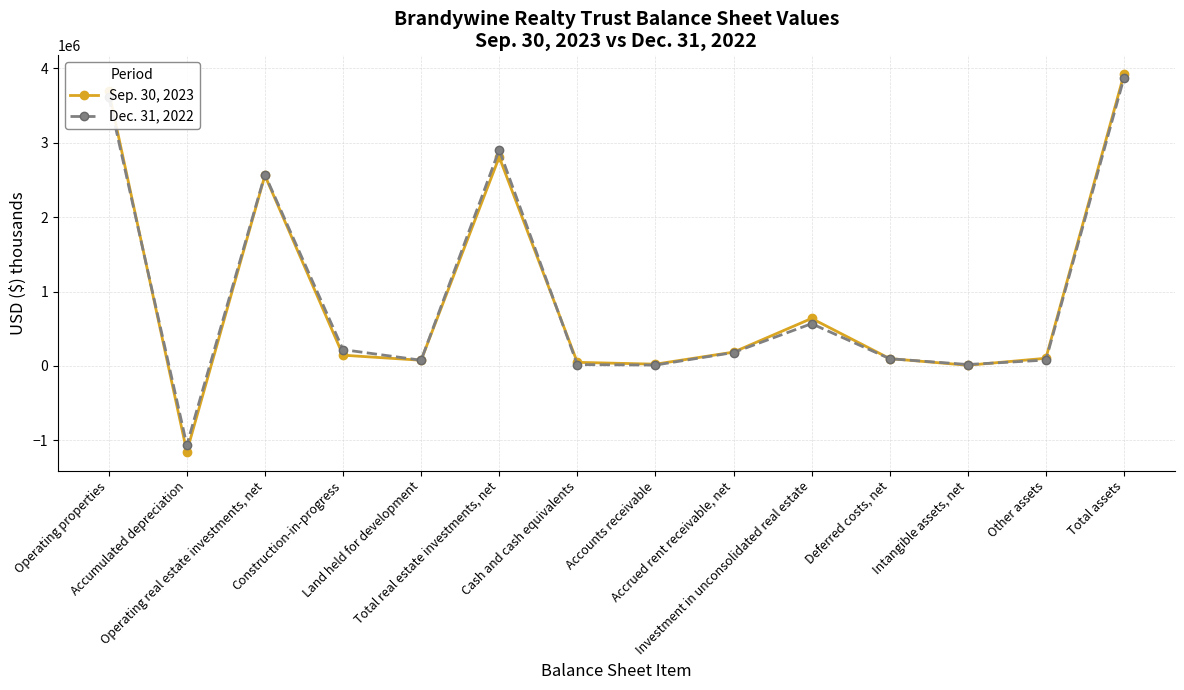

True or false: Dec. 31, 2022 has more than 1 interior local peaks.

True